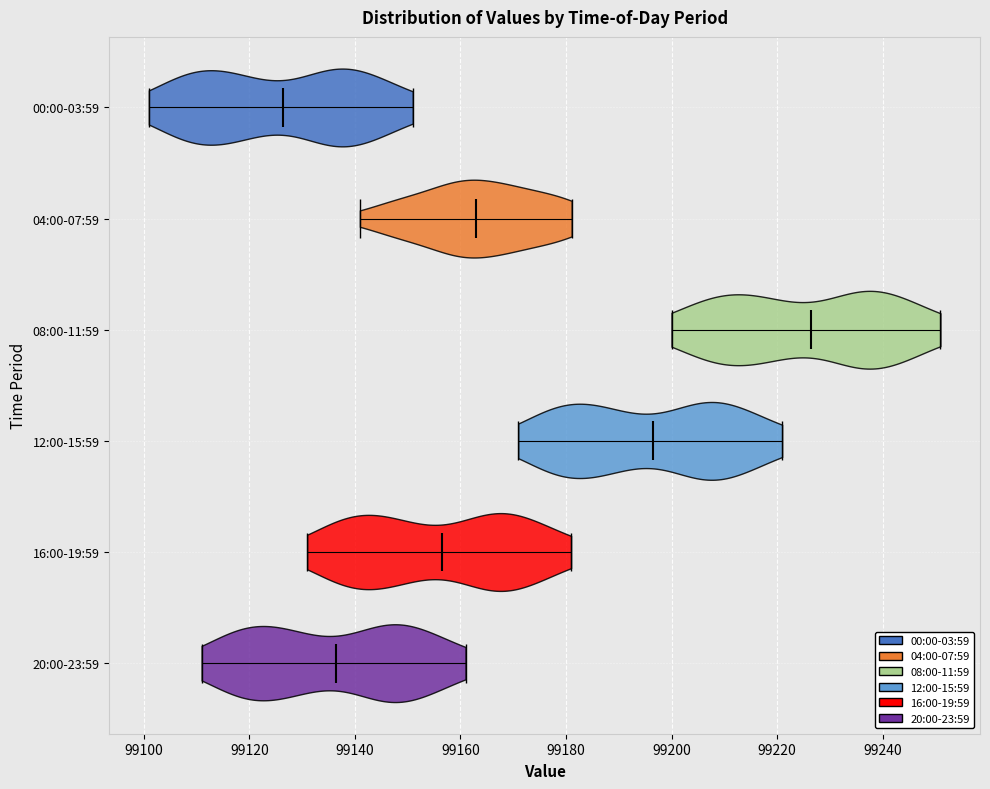

Which violin has the furthest to the left median line?

00:00-03:59